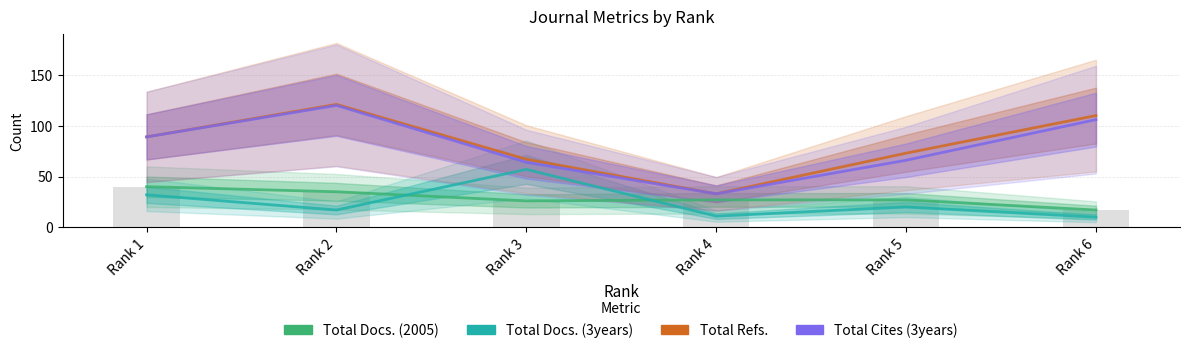

What is the sum of the Total Refs. values at Rank 5 and Rank 6?

183